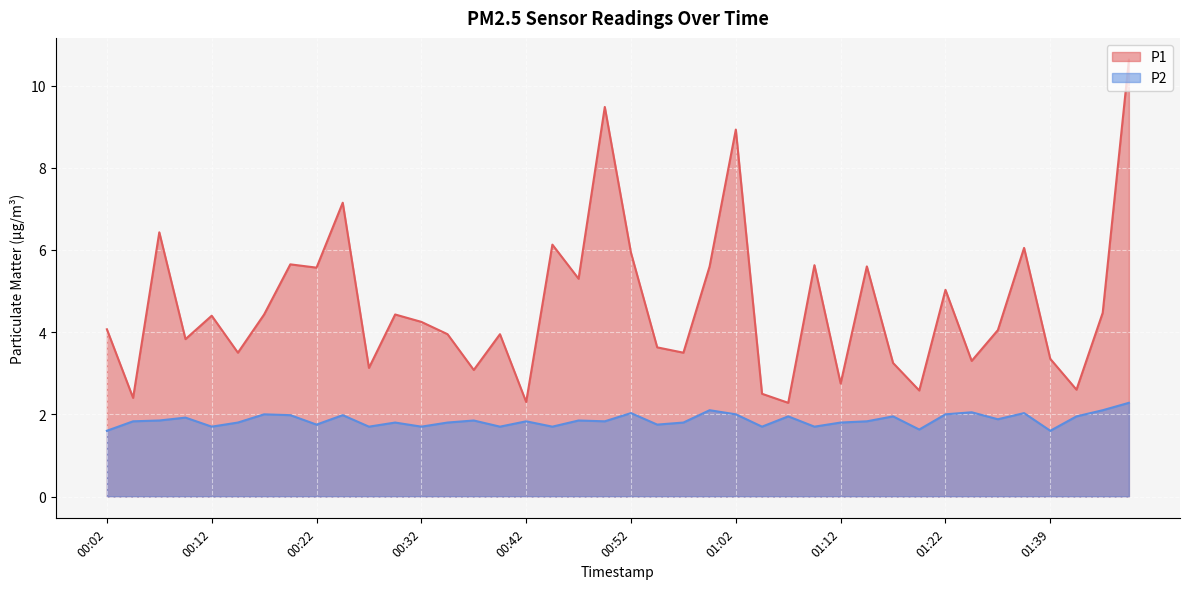

True or false: P2 and P1 intersect in this chart.

False